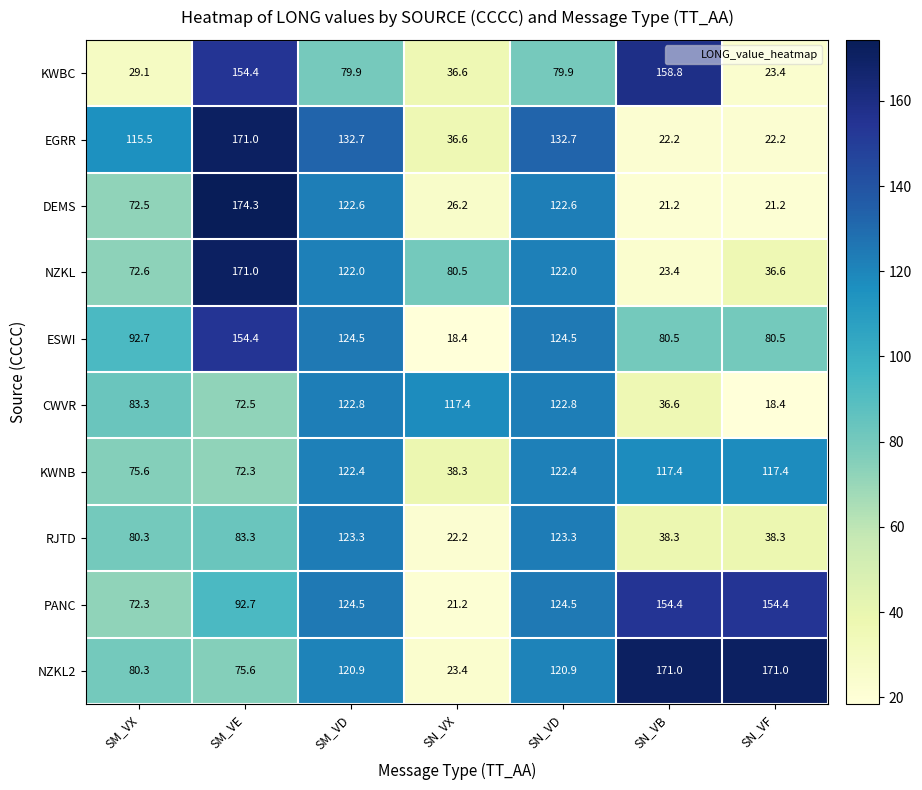

What is the difference between the NZKL2 values at SN_VB and SN_VD?

50.1